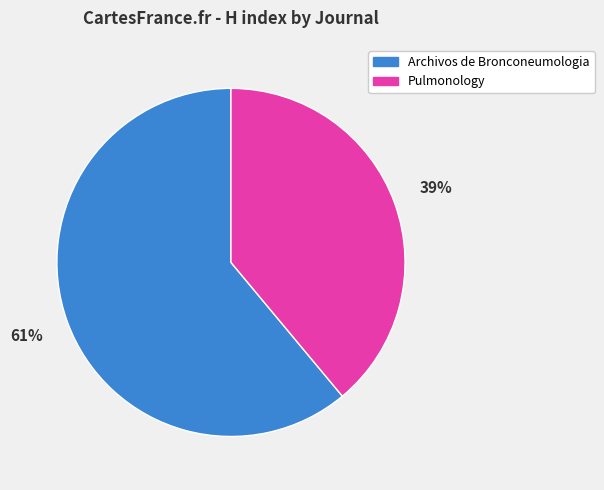

To the nearest percent, what portion does Archivos de Bronconeumologia represent?

61%